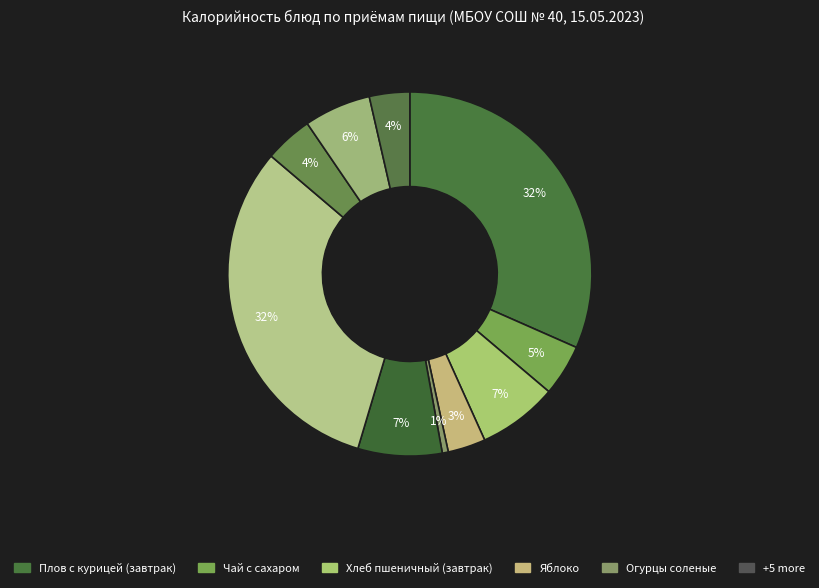

What is the smallest slice in the pie chart?

Огурцы соленые